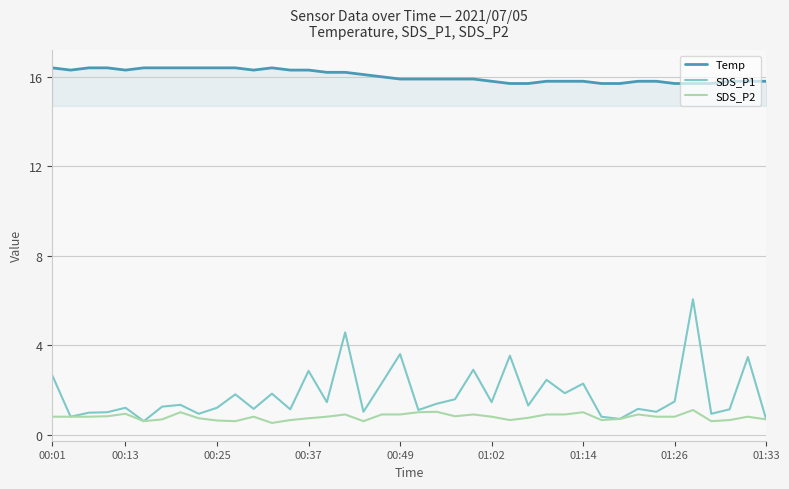

List the series in order of their peak value, lowest first.

SDS_P2, SDS_P1, Temp